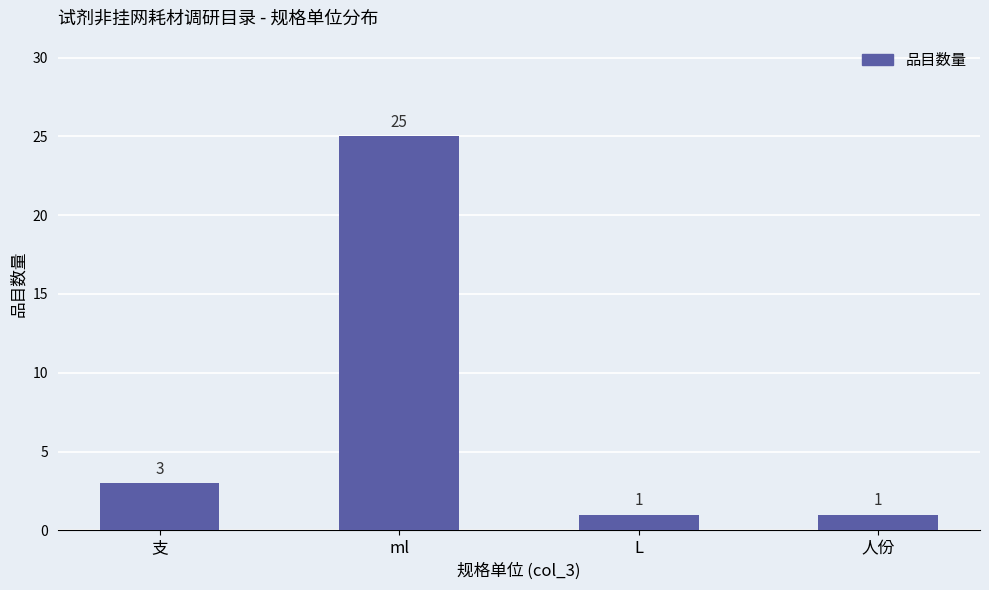

Where is the data nearest to the value 13?

支